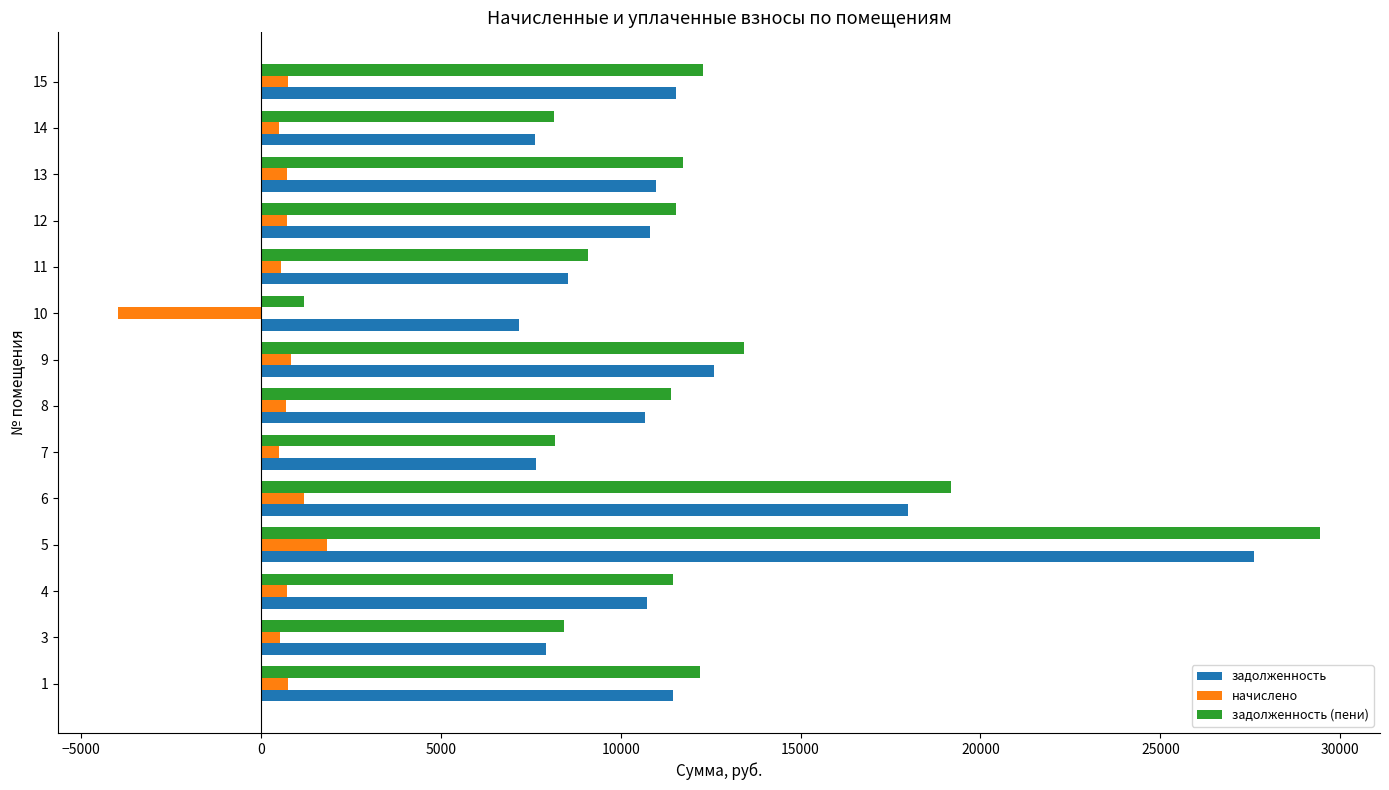

What is the difference between the highest and lowest values at 5?

27606.0